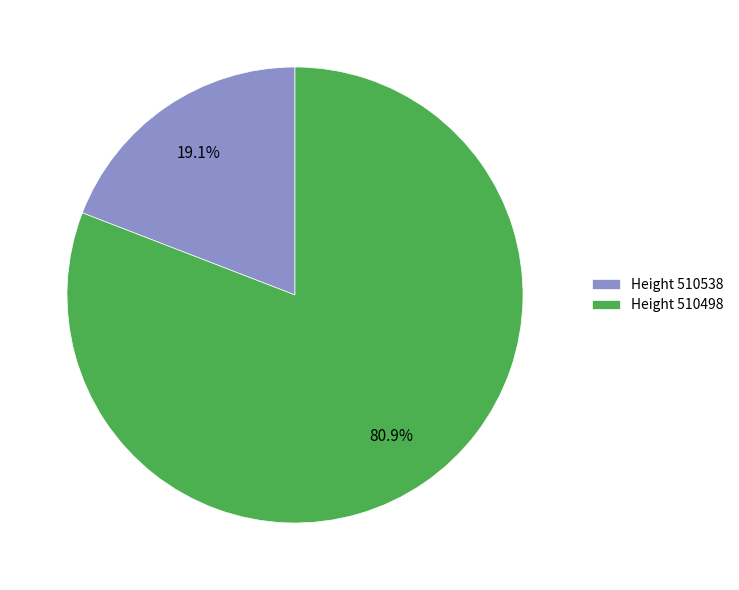

Is there a majority slice in this chart?

Yes